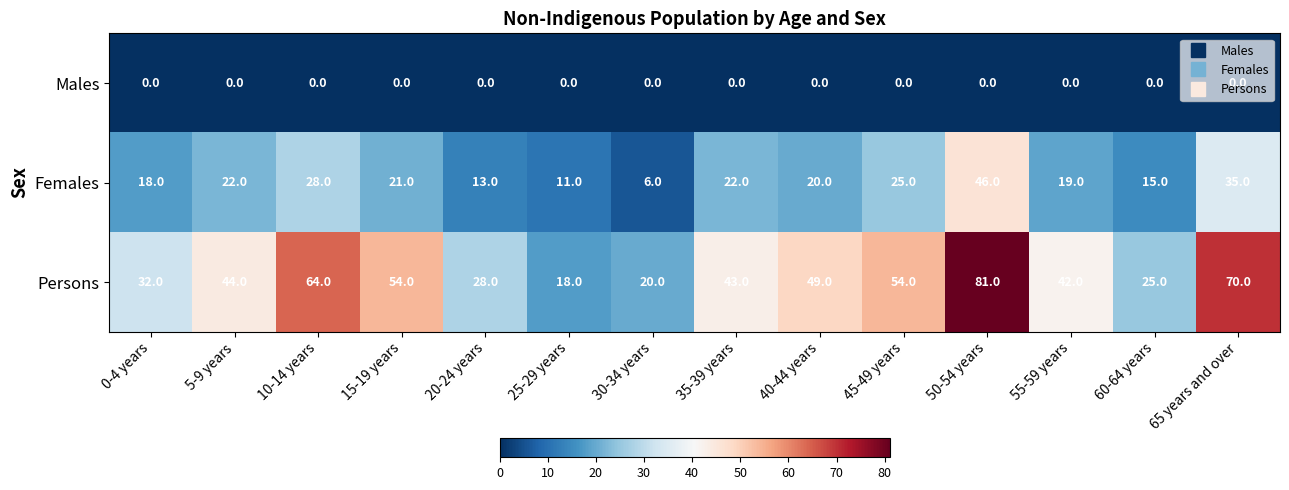

At which category does the chart reach its peak across all series?

50-54 years